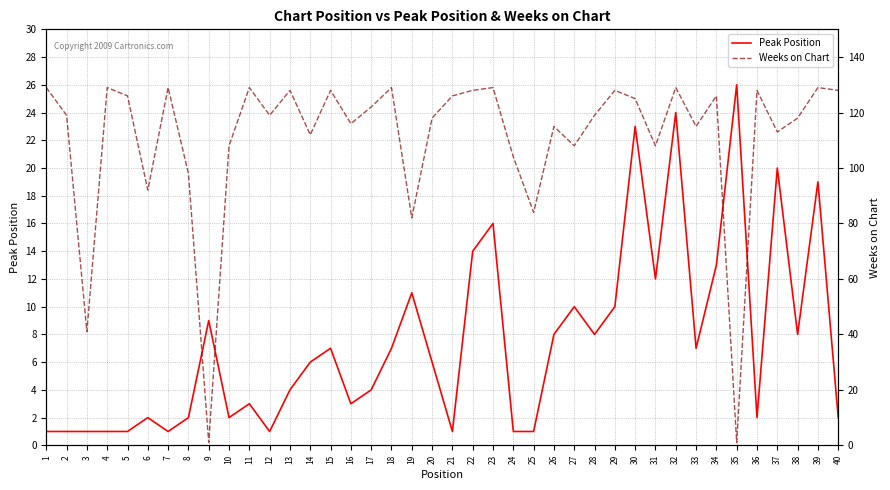

Is the value of Peak Position at 18 greater than the value of Weeks on Chart at 20?

No